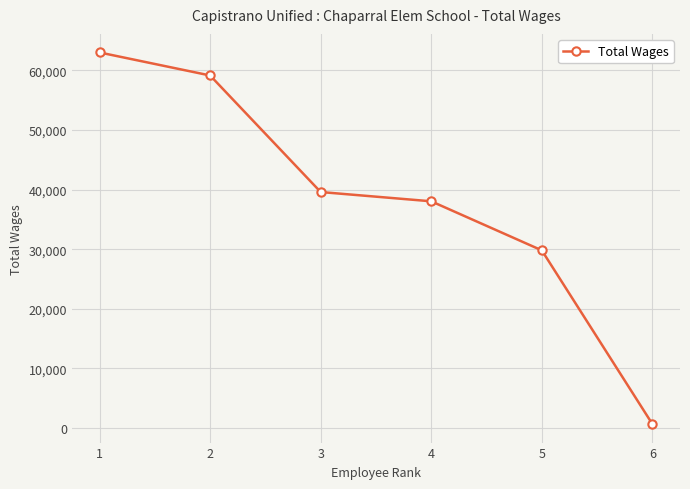

At which category does the chart reach its minimum across all series?

6